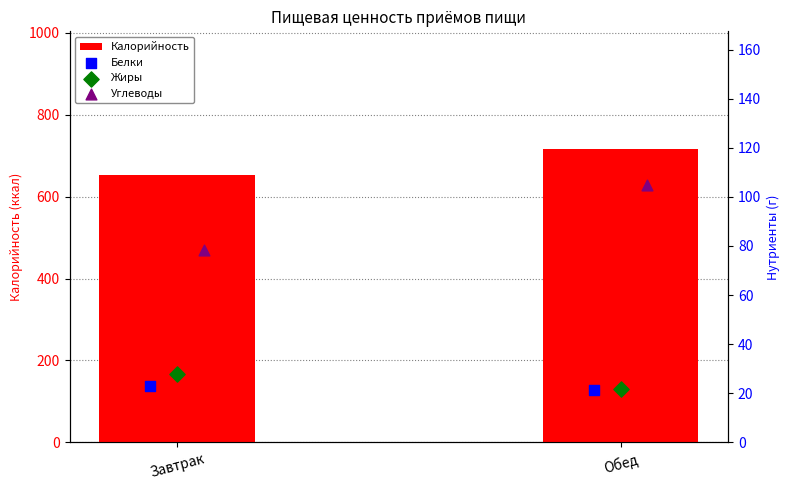

What are all the series names shown in the legend?

Калорийность, Белки, Жиры, Углеводы